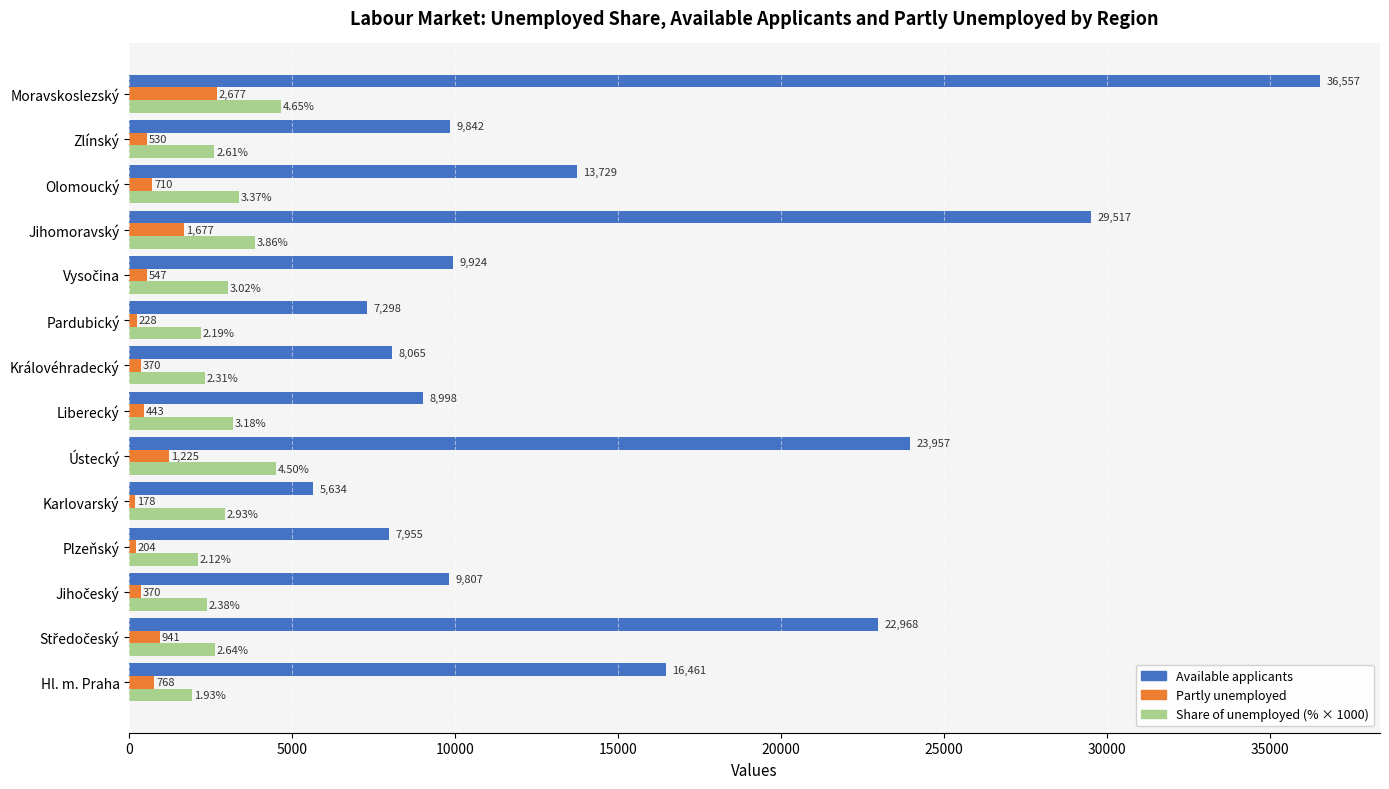

Between Karlovarský and Ústecký, which series saw the biggest shift?

Available applicants